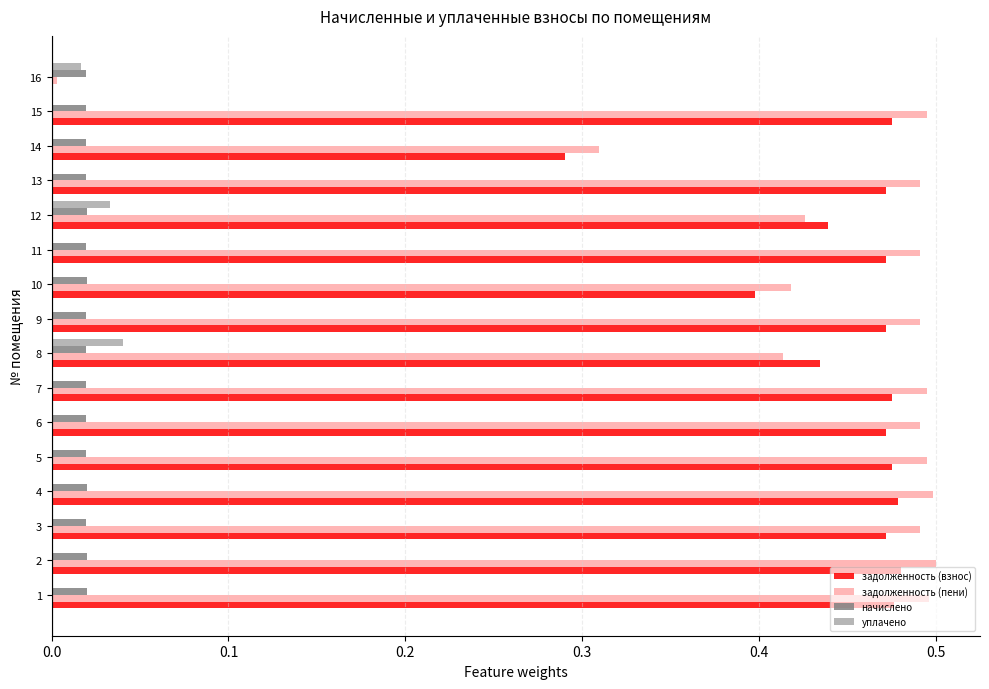

Count the number of categories in the chart.

16